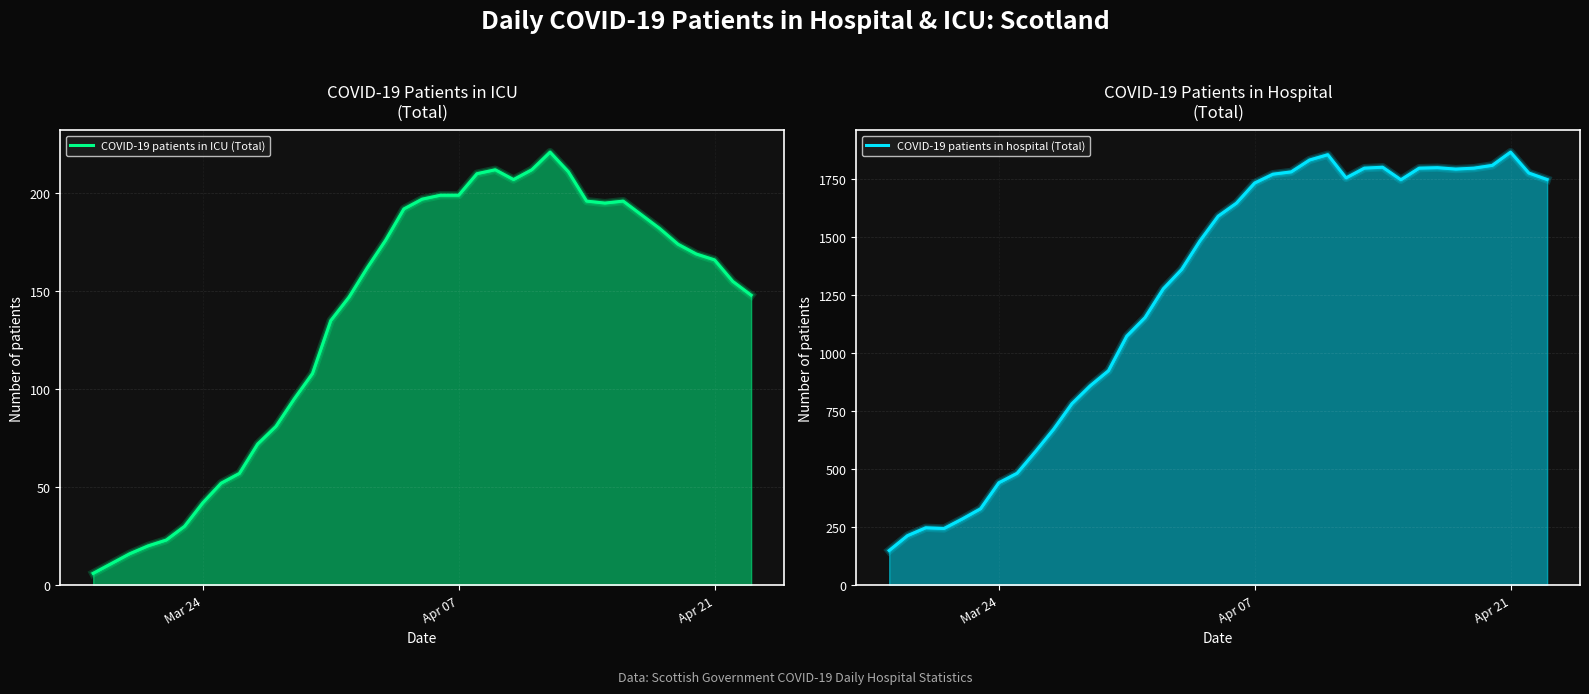

Count the number of data series in this chart.

2